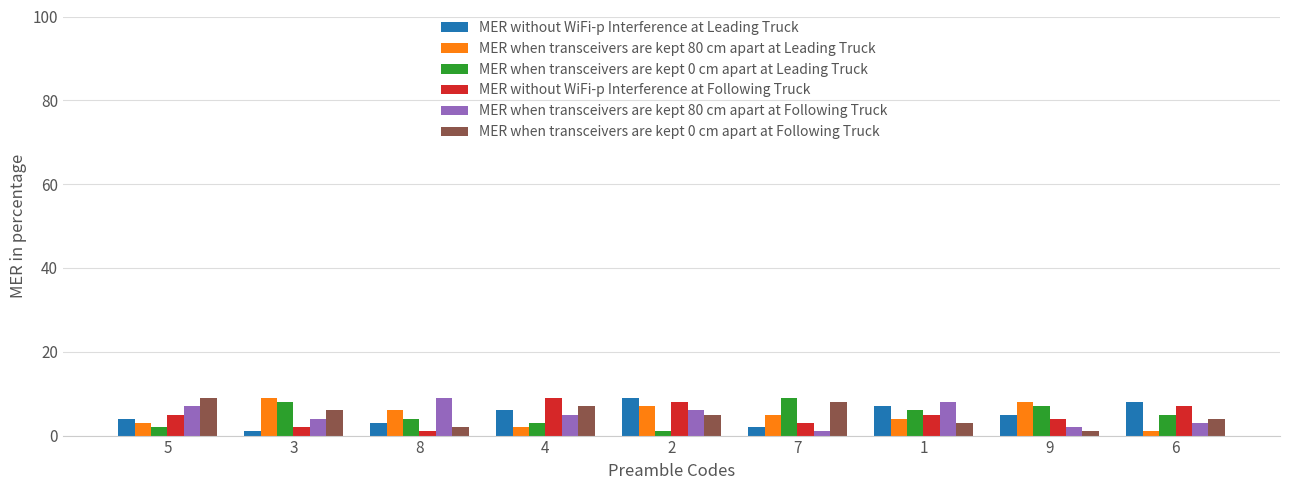

How many series are shown in this chart?

6